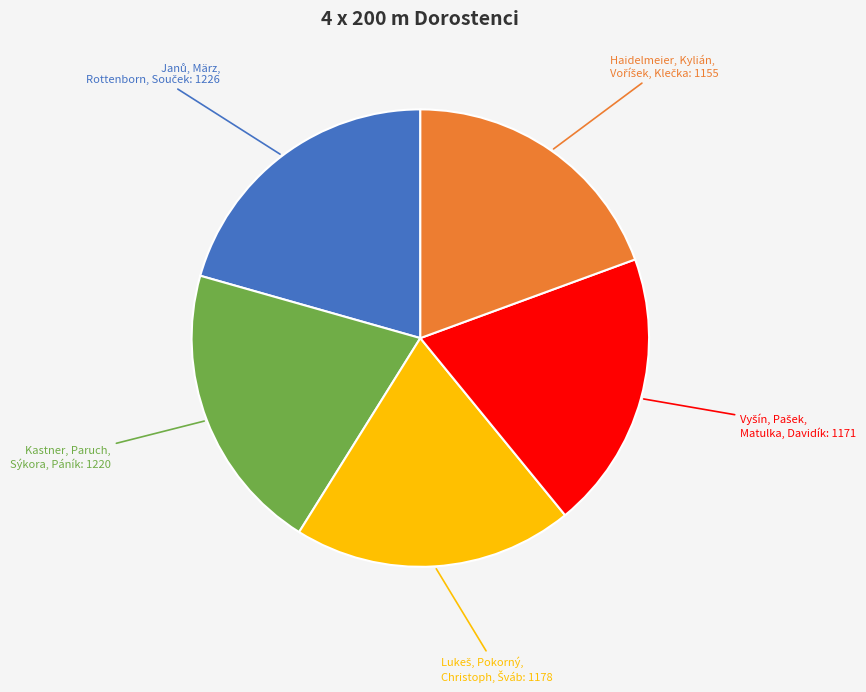

The Kastner, Paruch, Sýkora, Páník: 1220 slice represents 7% of the pie. True or false?

False